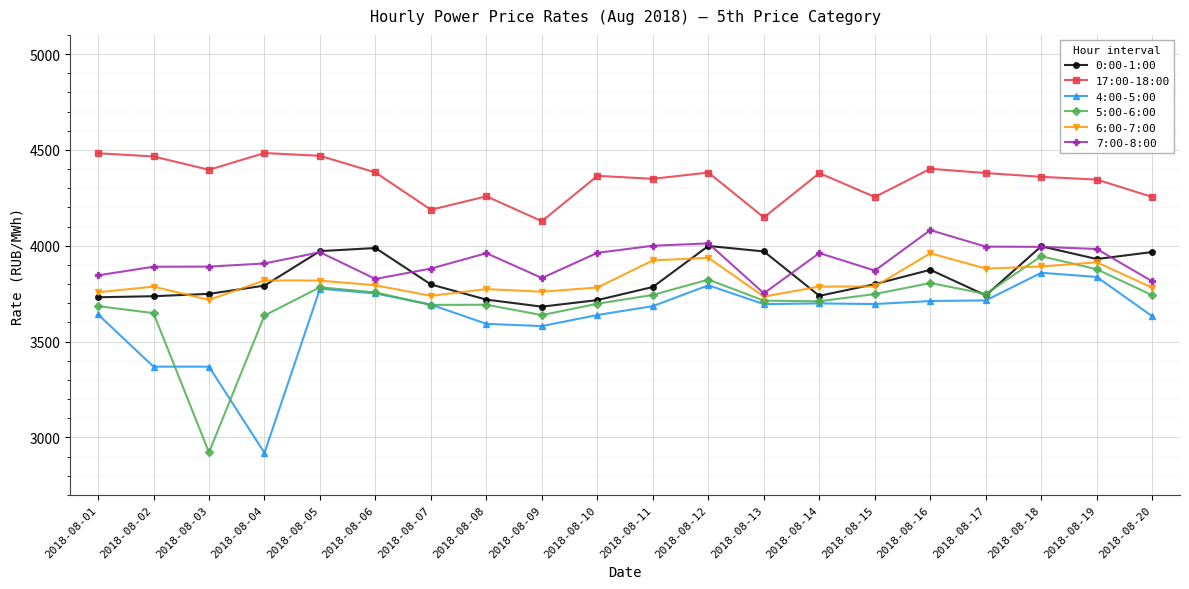

What is the value of the 7:00-8:00 point at the 2nd from the left?

3890.5